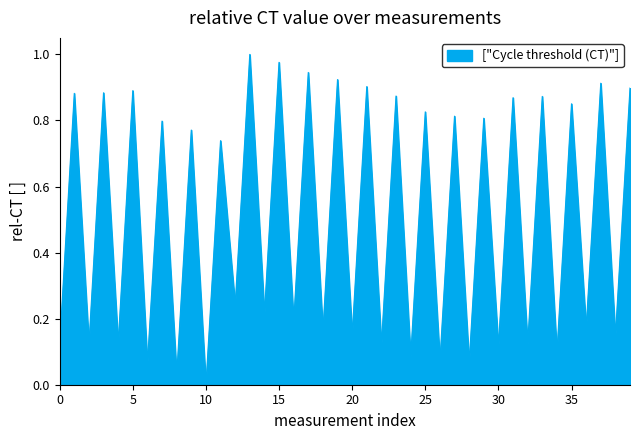

How many lines are shown in the chart?

1